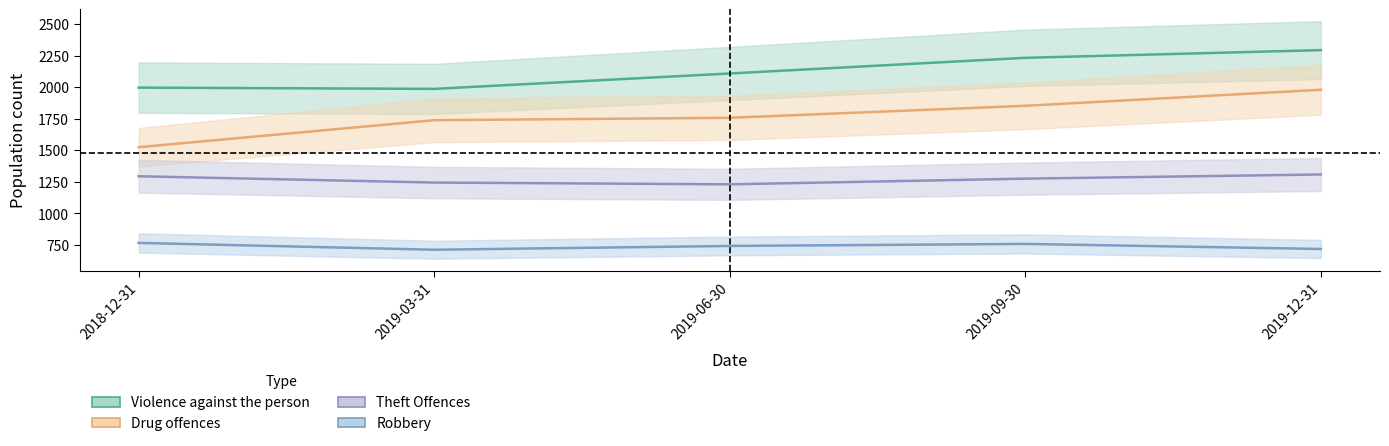

True or false: Robbery has a value of 1094 at 2019-06-30.

False